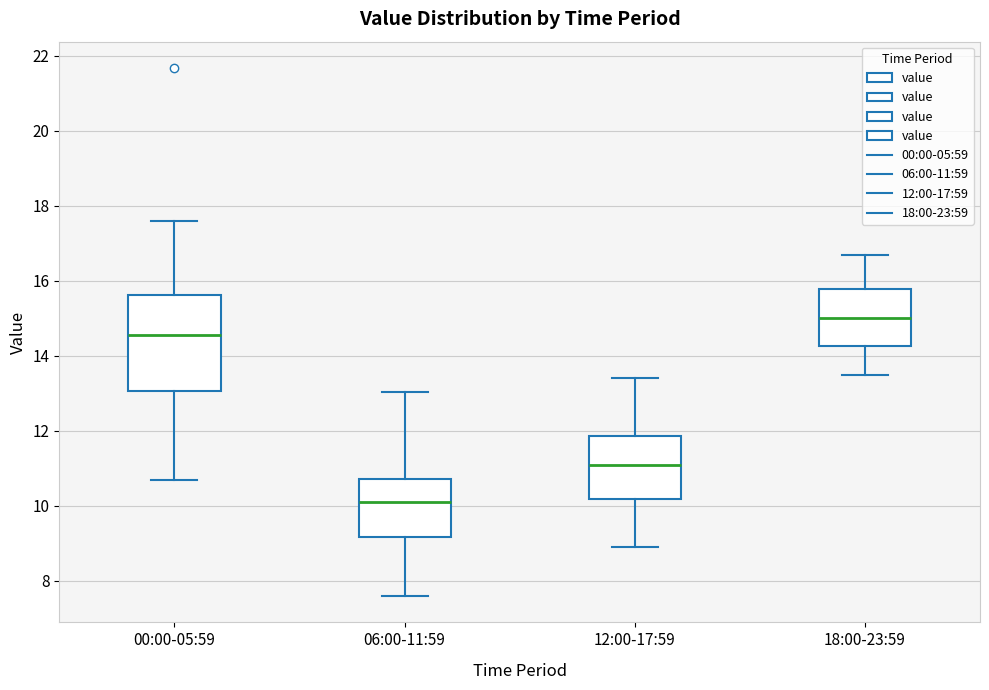

Reading left to right, transcribe this box plot: for each box, give where its median line is, the range the box spans, and where its two whiskers end, as read against the y-axis. The values are not printed on the chart, so give them approximately, as read against the axis.

00:00-05:59: median 14.6, box 13.0 to 15.6, whiskers 10.8 to 17.6
06:00-11:59: median 10.2, box 9.2 to 10.8, whiskers 7.6 to 13.0
12:00-17:59: median 11.2, box 10.2 to 11.8, whiskers 9.0 to 13.4
18:00-23:59: median 15.0, box 14.2 to 15.8, whiskers 13.6 to 16.8